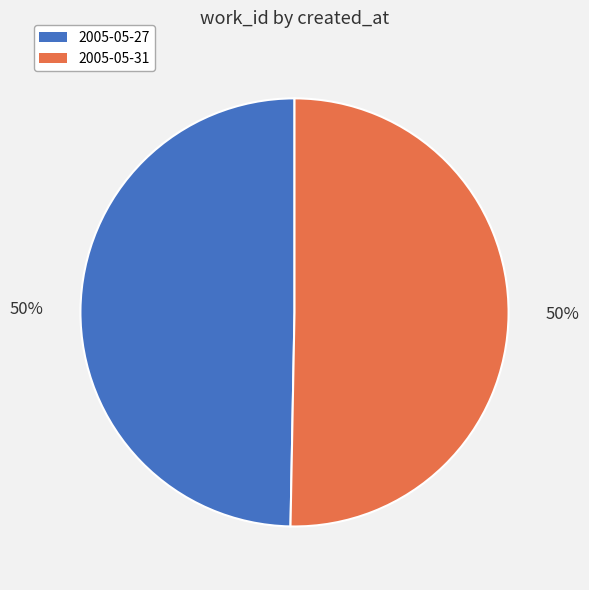

True or false: 2005-05-31 accounts for 44% of the total.

False